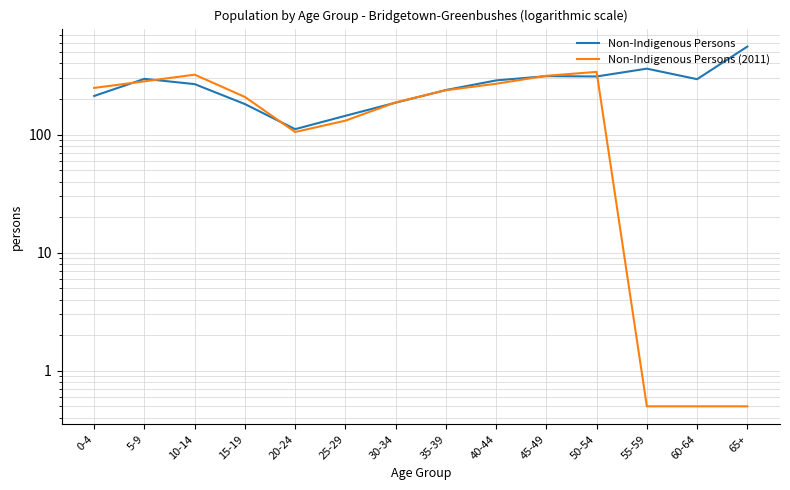

What is the label of the 7th point from the right?

35-39